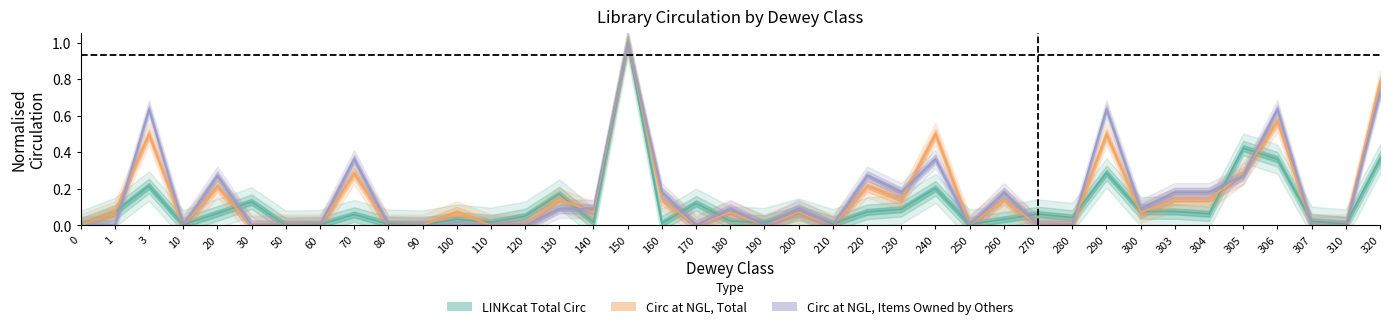

Which series has the largest total across all categories?

Circ at NGL, Items Owned by Others